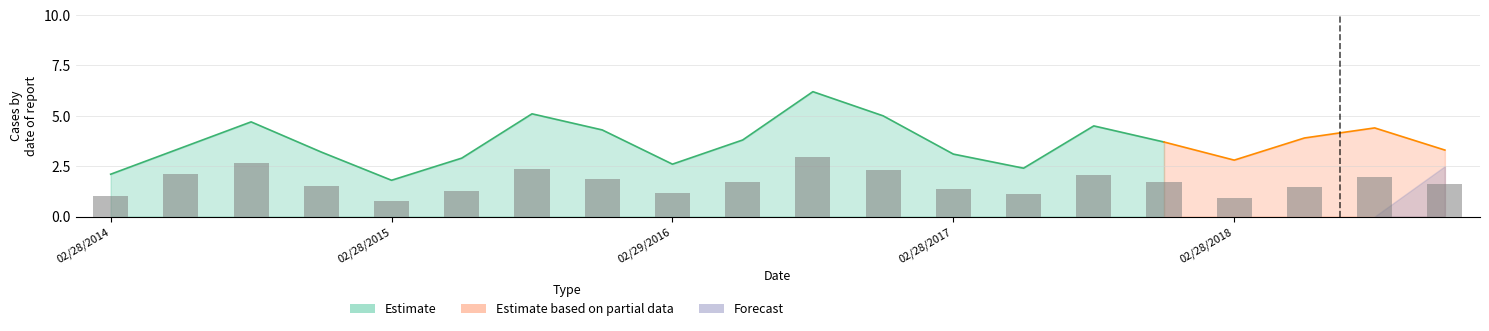

How many data points in Estimate based on partial data are above 0?

4